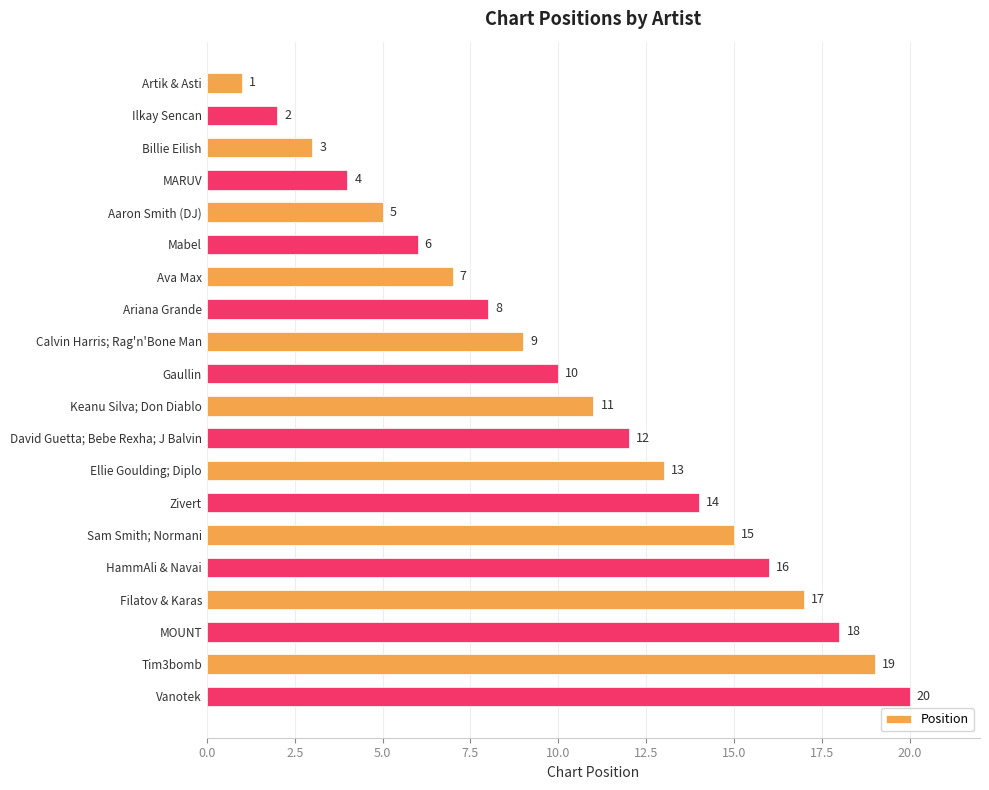

How many series are shown in this chart?

1